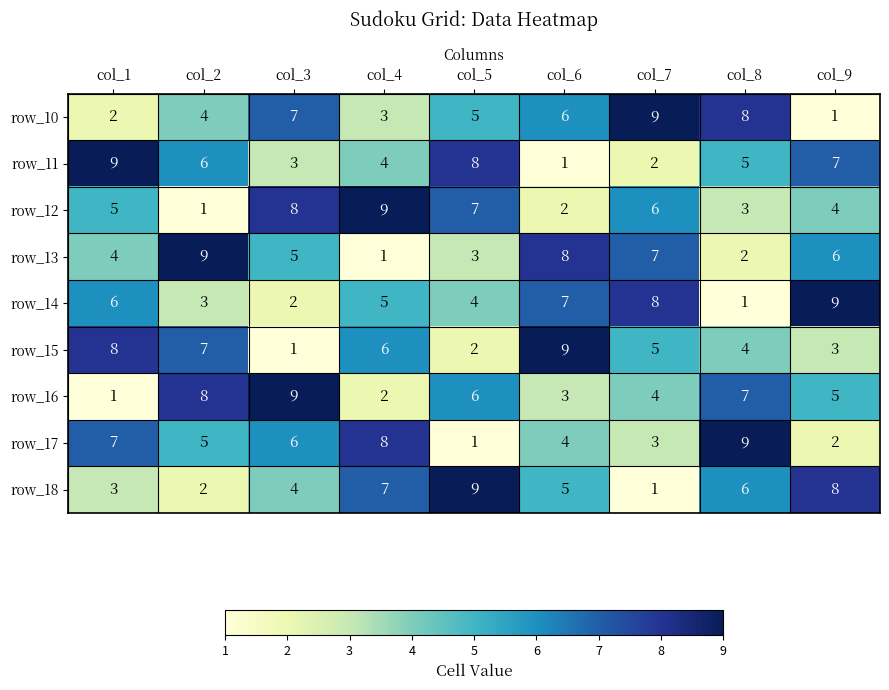

Is the value of row_14 at col_1 greater than the value of row_15 at col_7?

Yes